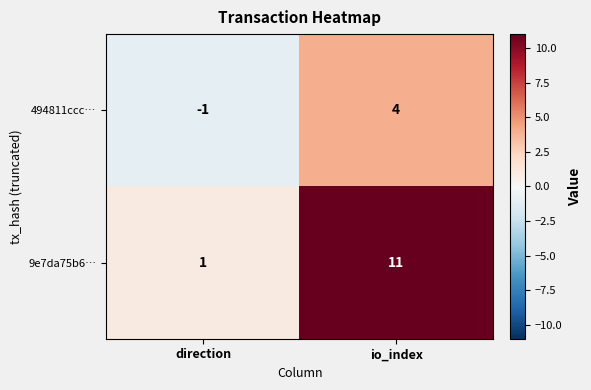

Between direction and io_index, which series saw the biggest shift?

9e7da75b6…